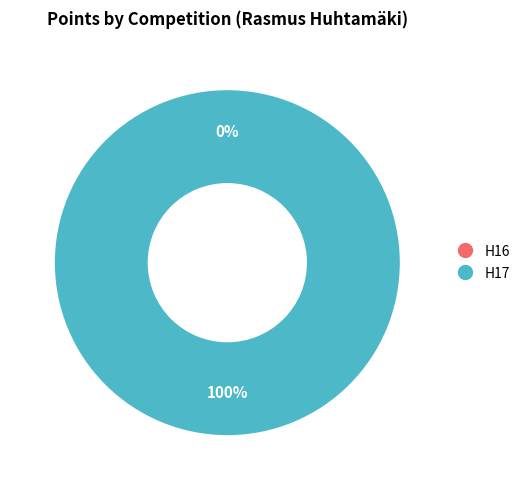

Is there any slice that represents more than half of the pie?

No